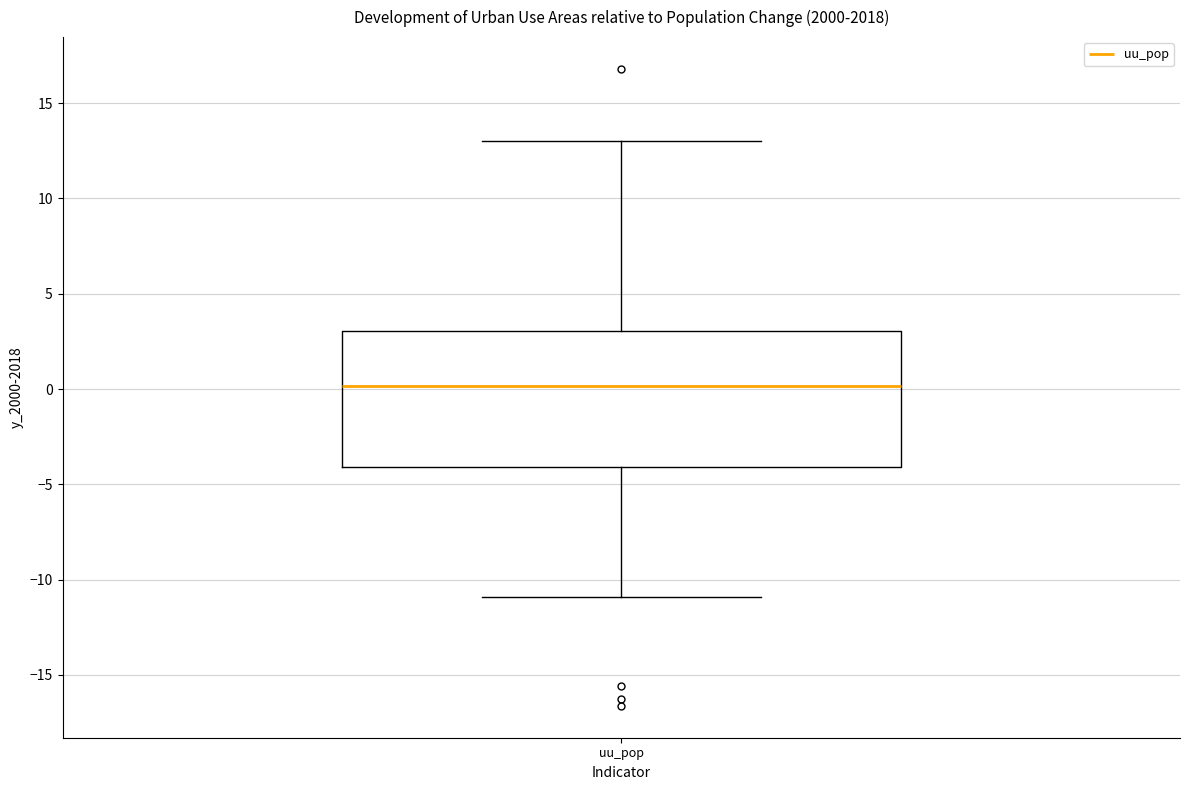

Read this box plot against the y-axis: the position of the median line, the range covered by the box, and the ends of both whiskers. The values are not printed on the chart, so give them approximately, as read against the axis.

median 0, box -4 to 3, whiskers -11 to 13